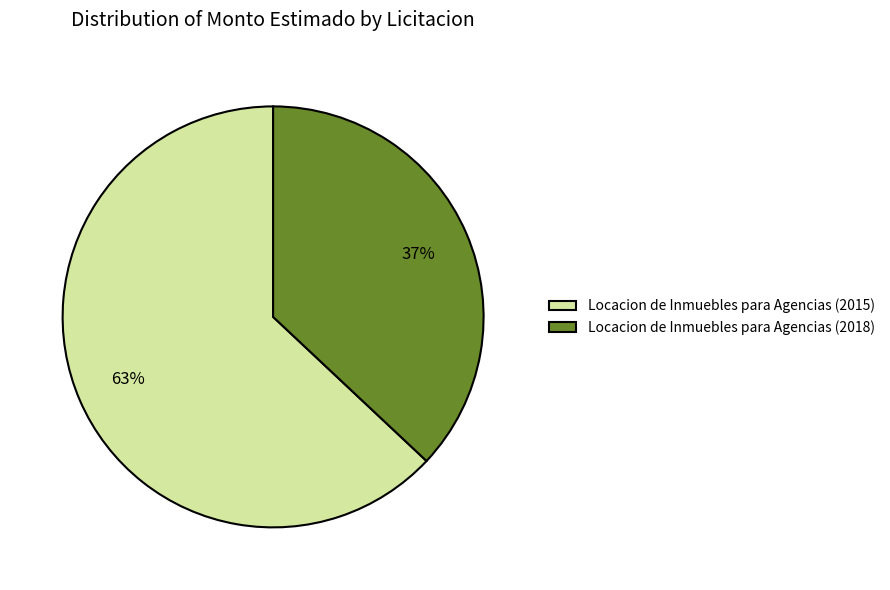

To the nearest percent, what is the difference between the largest and smallest slice percentages?

26%